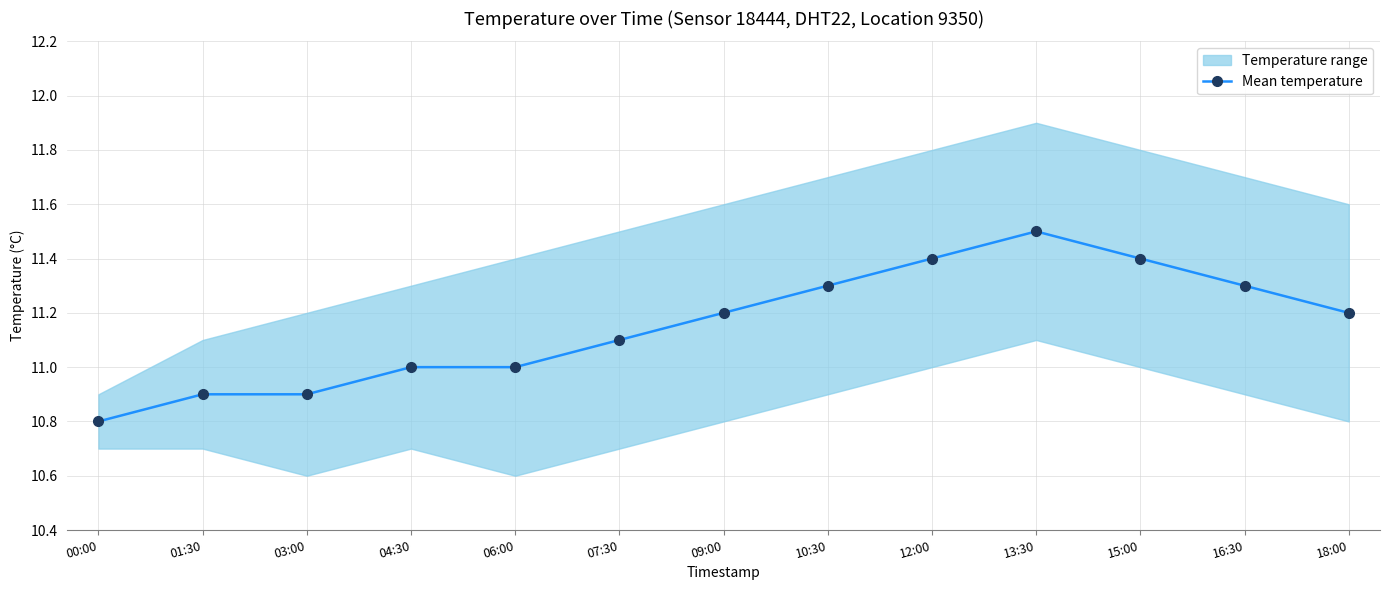

List the labels in order of value, largest first.

13:30, 12:00, 15:00, 10:30, 16:30, 09:00, 18:00, 07:30, 04:30, 06:00, 01:30, 03:00, 00:00